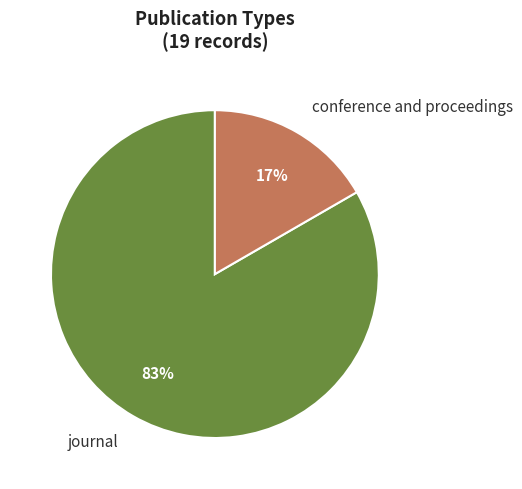

Count the number of slices in the pie.

2